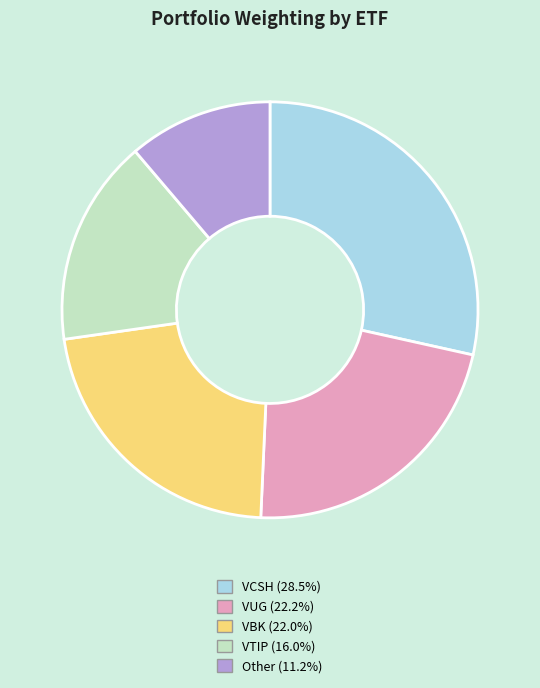

Count the number of slices in the pie.

5